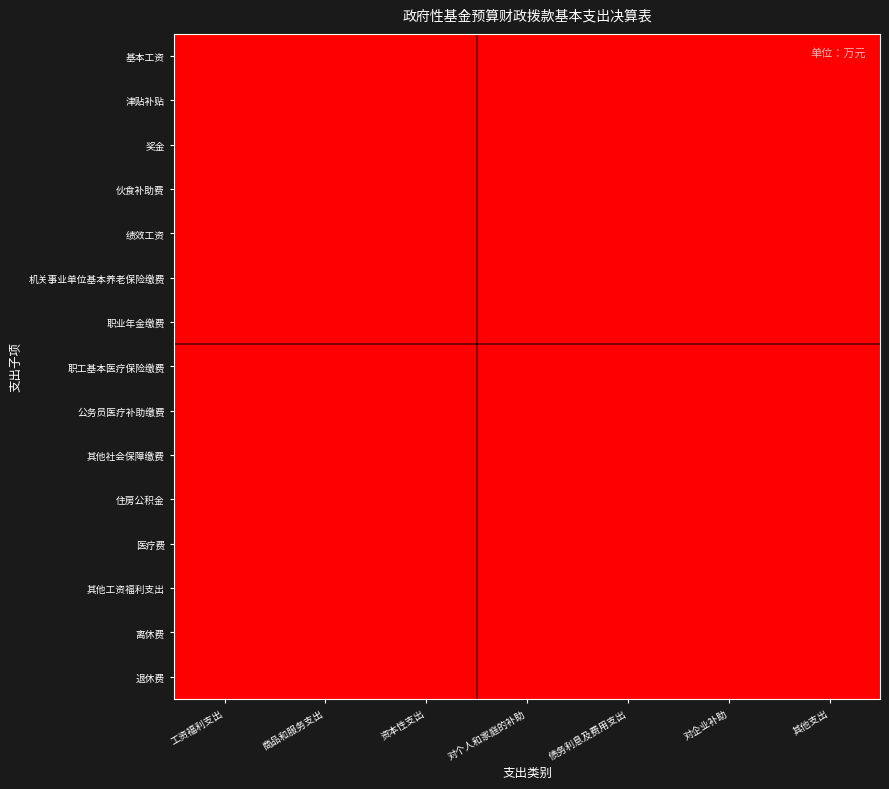

Reading right to left, what are all the values shown in this chart?

基本工资: 其他支出=0.0	对企业补助=0.0	债务利息及费用支出=0.0	对个人和家庭的补助=0.0	资本性支出=0.0	商品和服务支出=0.0	工资福利支出=0.0
津贴补贴: 其他支出=0.0	对企业补助=0.0	债务利息及费用支出=0.0	对个人和家庭的补助=0.0	资本性支出=0.0	商品和服务支出=0.0	工资福利支出=0.0
奖金: 其他支出=0.0	对企业补助=0.0	债务利息及费用支出=0.0	对个人和家庭的补助=0.0	资本性支出=0.0	商品和服务支出=0.0	工资福利支出=0.0
伙食补助费: 其他支出=0.0	对企业补助=0.0	债务利息及费用支出=0.0	对个人和家庭的补助=0.0	资本性支出=0.0	商品和服务支出=0.0	工资福利支出=0.0
绩效工资: 其他支出=0.0	对企业补助=0.0	债务利息及费用支出=0.0	对个人和家庭的补助=0.0	资本性支出=0.0	商品和服务支出=0.0	工资福利支出=0.0
机关事业单位基本养老保险缴费: 其他支出=0.0	对企业补助=0.0	债务利息及费用支出=0.0	对个人和家庭的补助=0.0	资本性支出=0.0	商品和服务支出=0.0	工资福利支出=0.0
职业年金缴费: 其他支出=0.0	对企业补助=0.0	债务利息及费用支出=0.0	对个人和家庭的补助=0.0	资本性支出=0.0	商品和服务支出=0.0	工资福利支出=0.0
职工基本医疗保险缴费: 其他支出=0.0	对企业补助=0.0	债务利息及费用支出=0.0	对个人和家庭的补助=0.0	资本性支出=0.0	商品和服务支出=0.0	工资福利支出=0.0
公务员医疗补助缴费: 其他支出=0.0	对企业补助=0.0	债务利息及费用支出=0.0	对个人和家庭的补助=0.0	资本性支出=0.0	商品和服务支出=0.0	工资福利支出=0.0
其他社会保障缴费: 其他支出=0.0	对企业补助=0.0	债务利息及费用支出=0.0	对个人和家庭的补助=0.0	资本性支出=0.0	商品和服务支出=0.0	工资福利支出=0.0
住房公积金: 其他支出=0.0	对企业补助=0.0	债务利息及费用支出=0.0	对个人和家庭的补助=0.0	资本性支出=0.0	商品和服务支出=0.0	工资福利支出=0.0
医疗费: 其他支出=0.0	对企业补助=0.0	债务利息及费用支出=0.0	对个人和家庭的补助=0.0	资本性支出=0.0	商品和服务支出=0.0	工资福利支出=0.0
其他工资福利支出: 其他支出=0.0	对企业补助=0.0	债务利息及费用支出=0.0	对个人和家庭的补助=0.0	资本性支出=0.0	商品和服务支出=0.0	工资福利支出=0.0
离休费: 其他支出=0.0	对企业补助=0.0	债务利息及费用支出=0.0	对个人和家庭的补助=0.0	资本性支出=0.0	商品和服务支出=0.0	工资福利支出=0.0
退休费: 其他支出=0.0	对企业补助=0.0	债务利息及费用支出=0.0	对个人和家庭的补助=0.0	资本性支出=0.0	商品和服务支出=0.0	工资福利支出=0.0